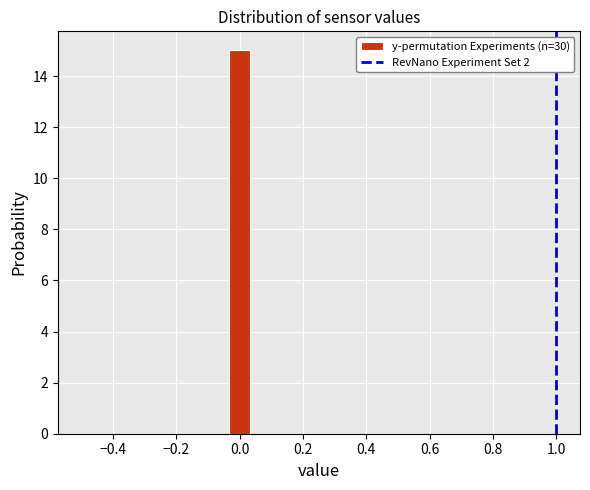

Read against the x-axis, roughly where is the centre of the tallest bar?

0.00